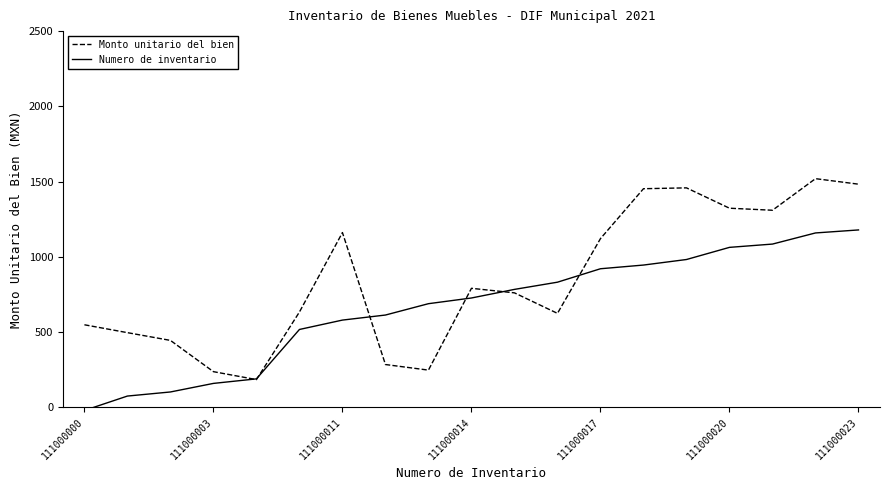

What is the maximum value shown in the chart?

1519.4